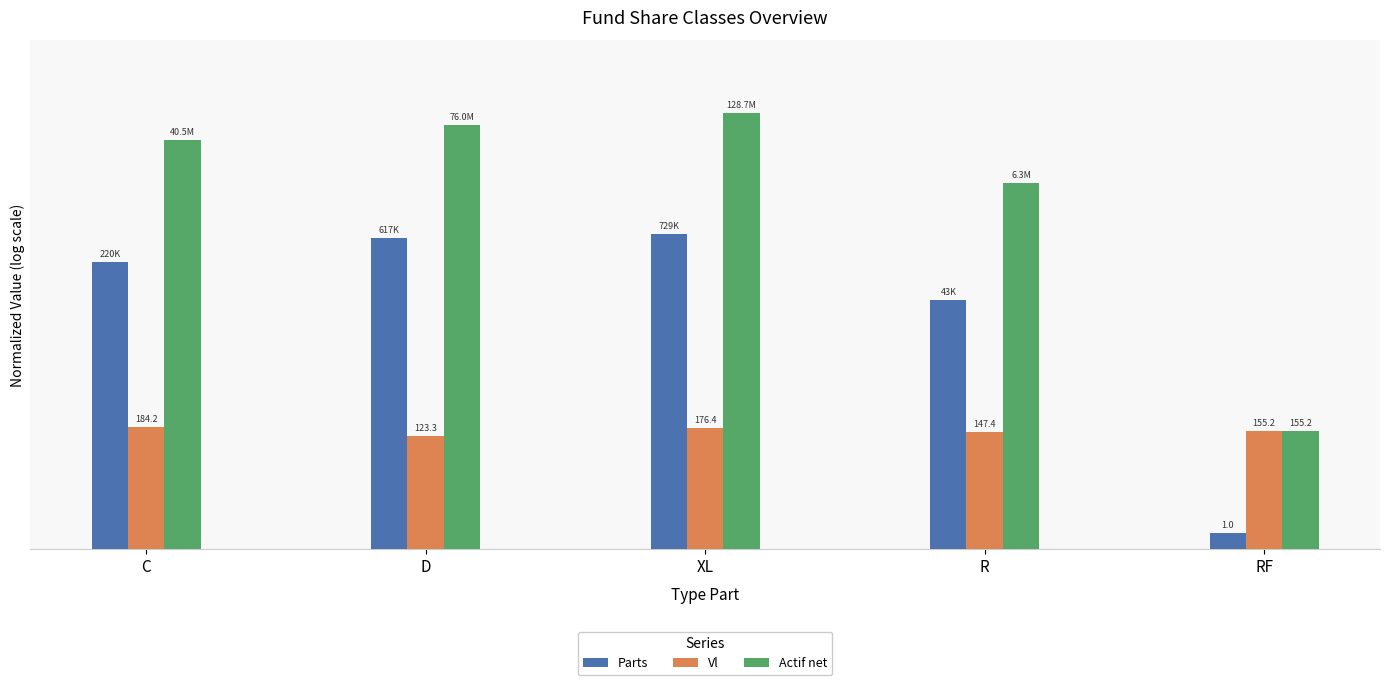

What is the label of the 5th bar from the right?

C